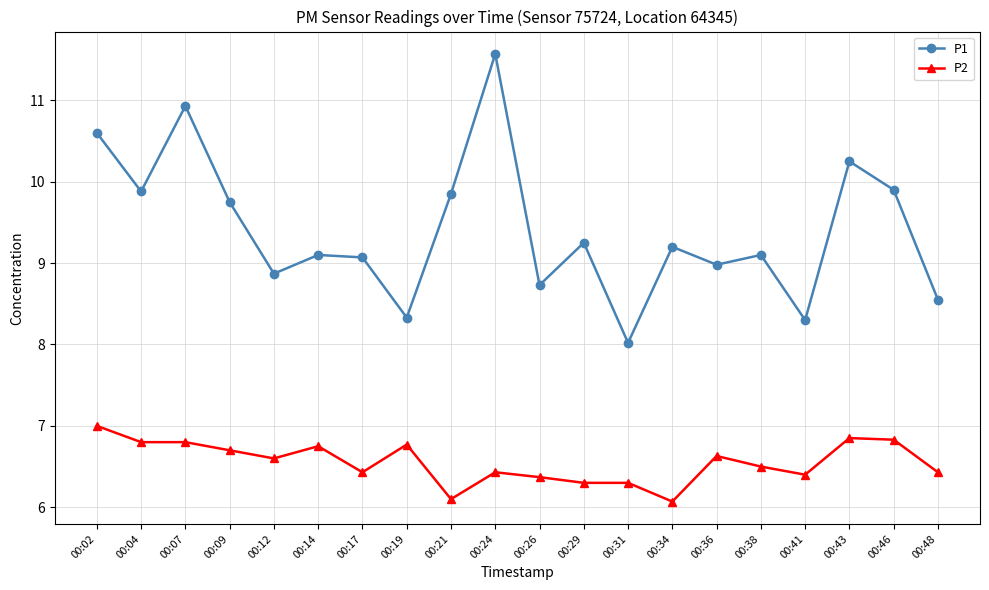

At which category does P1 reach its first local peak?

00:07